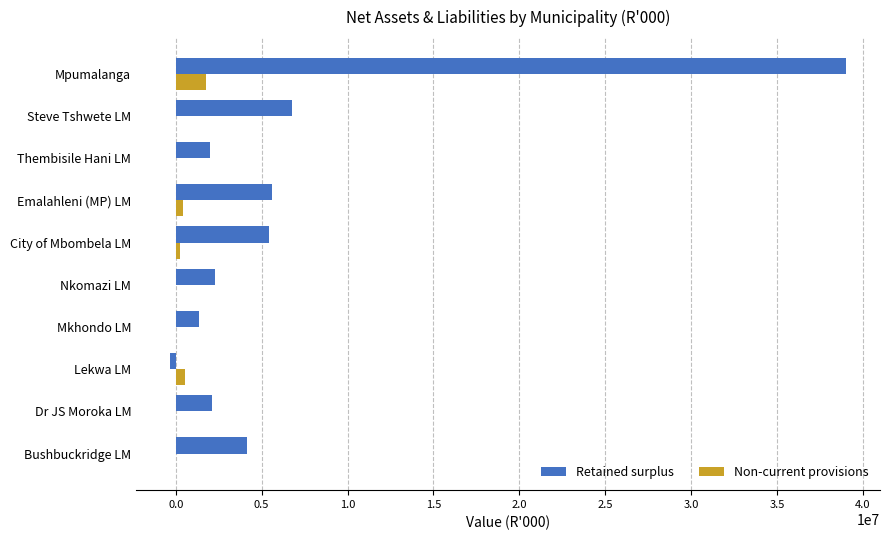

What is the maximum value for Non-current provisions?

1740678